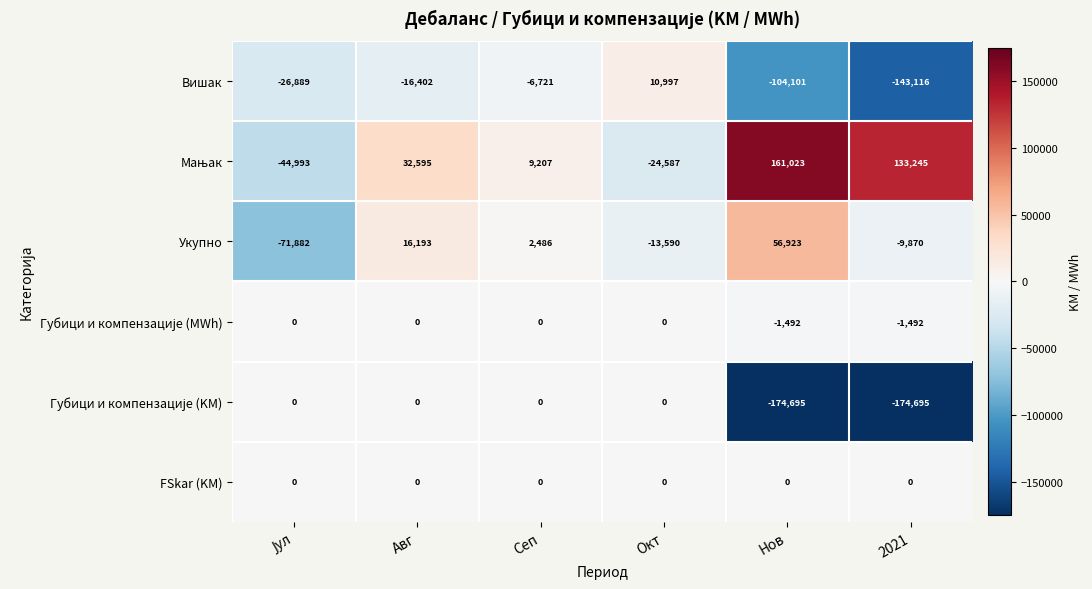

What is the difference between the highest and lowest values at Нов?

335718